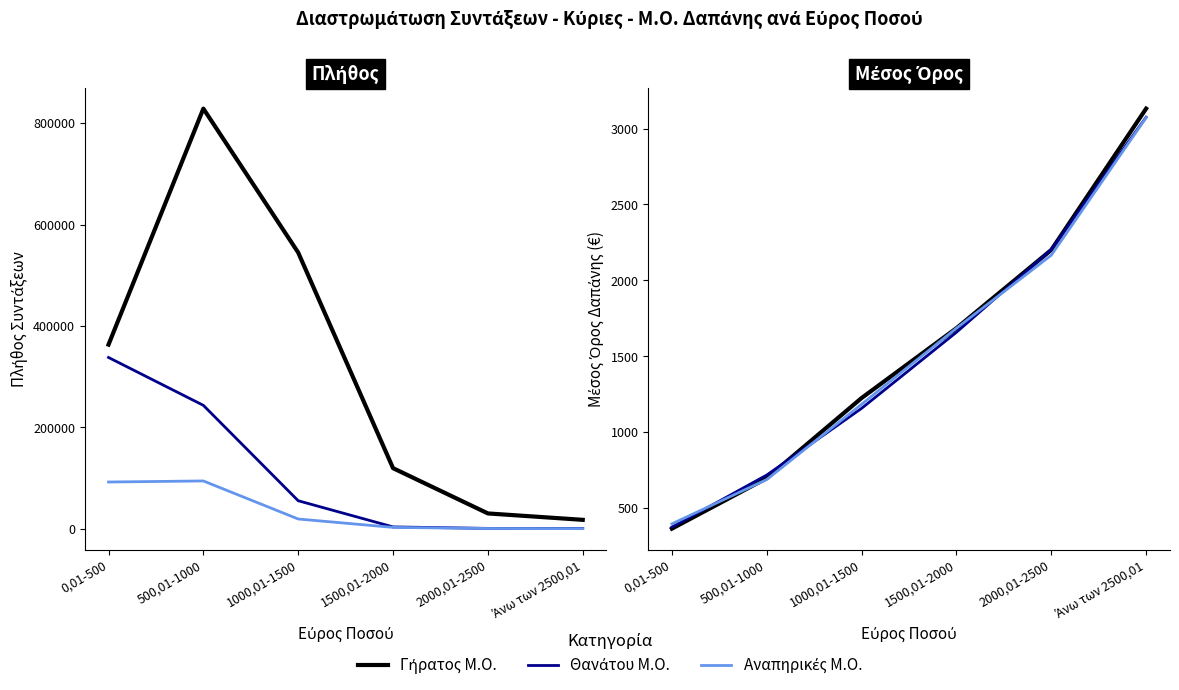

What is the difference between the maximum and minimum values in the Αναπηρικές series?

94064.0